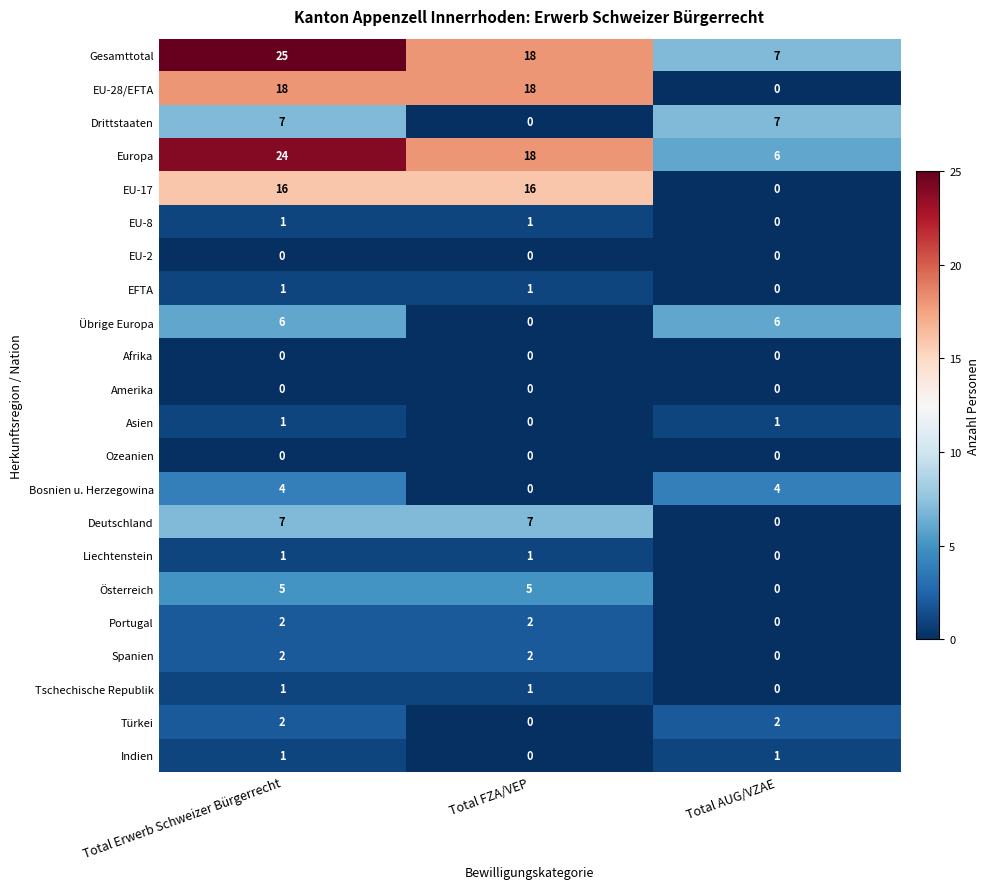

True or false: Deutschland has a value of 7 at Total Erwerb Schweizer Bürgerrecht.

True